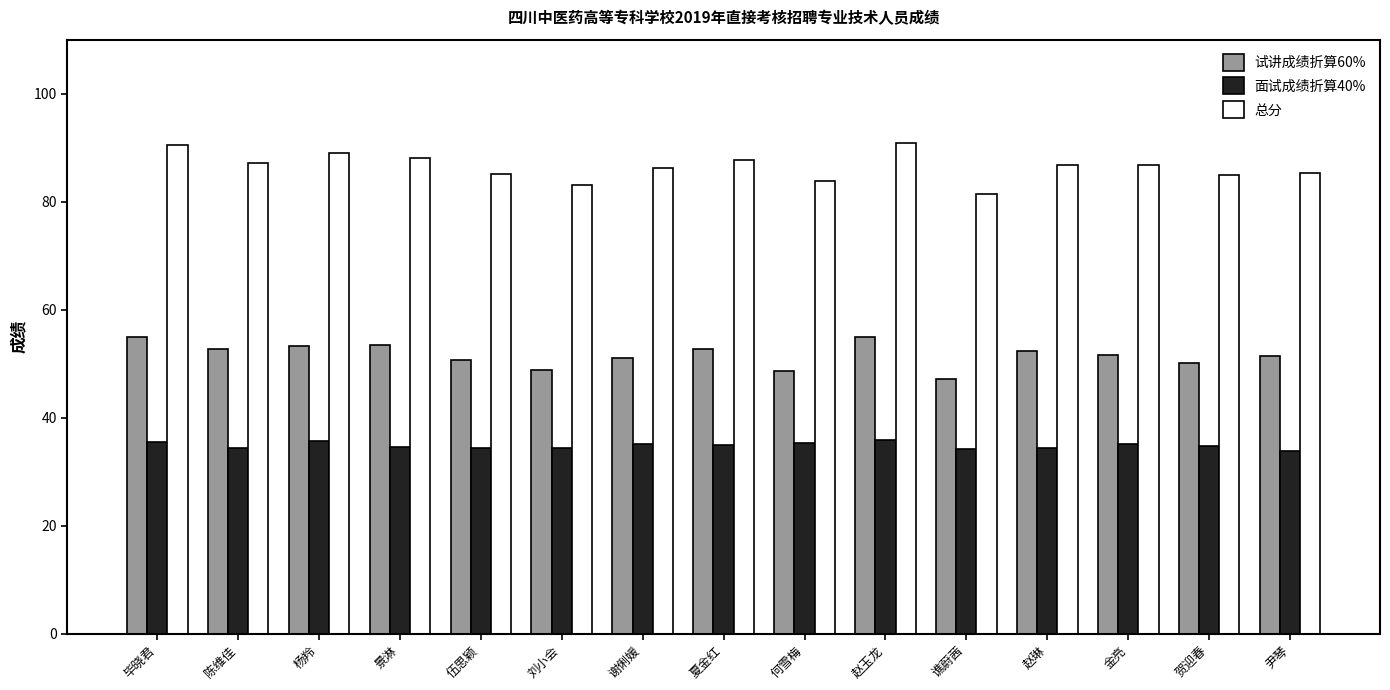

What is the difference between the 面试成绩折算40% values at 贺迎春 and 赵琳?

0.4